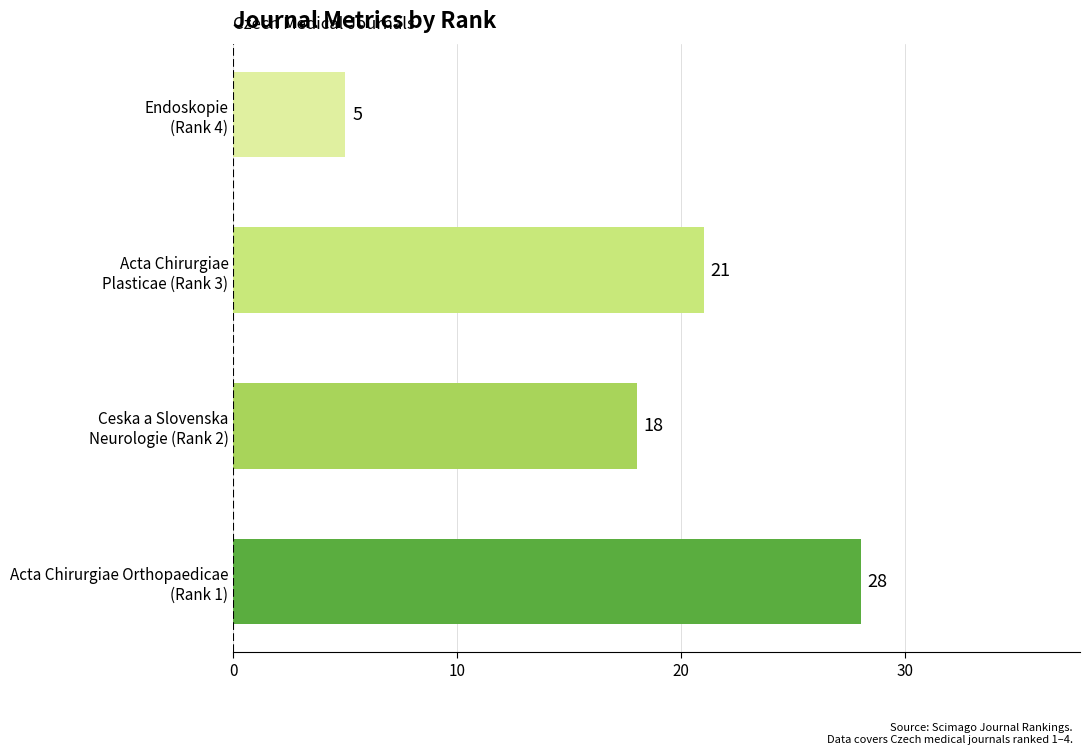

What is the sum of all values?

72